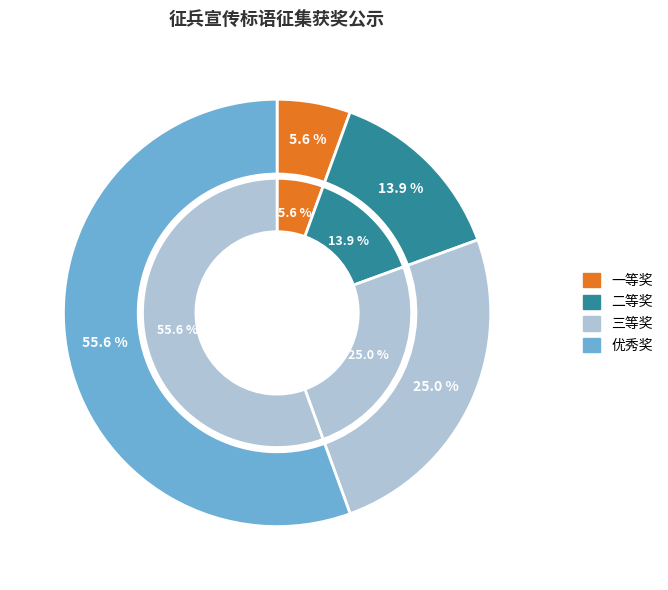

Count the number of slices in the pie.

4